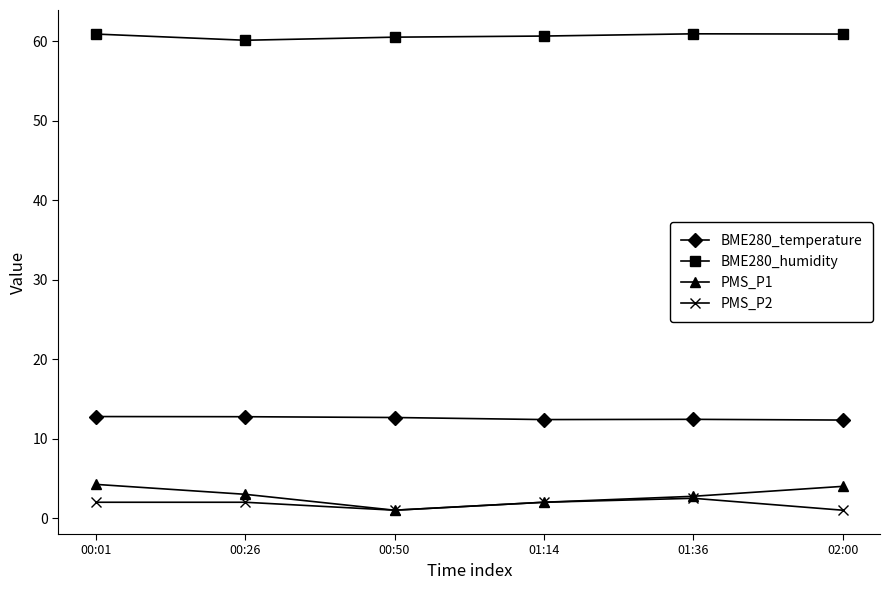

Count the number of categories in the chart.

6